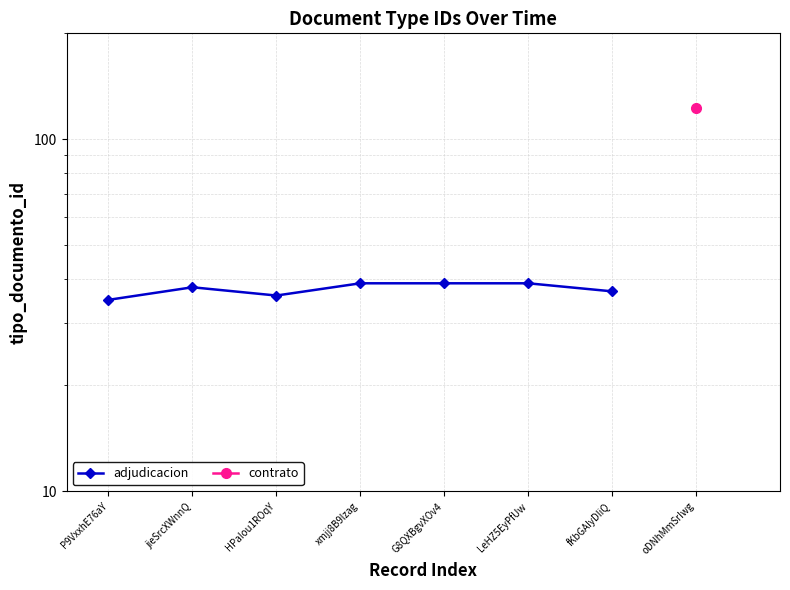

What is the change in value from HPaIou1ROqY to xmjj8B9lzag?

+3